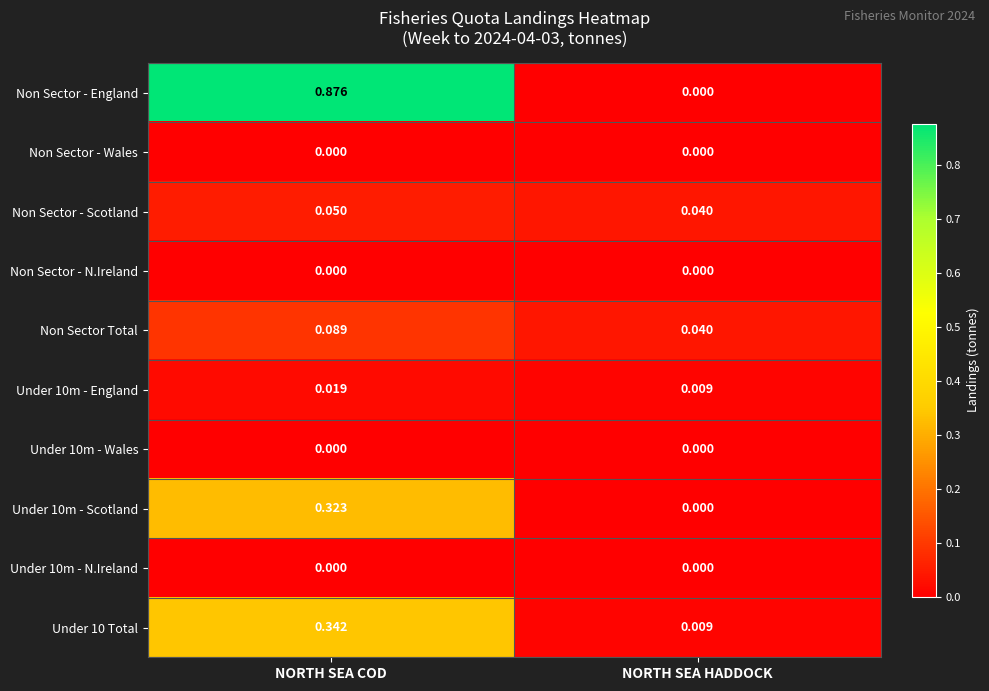

Between NORTH SEA COD and NORTH SEA HADDOCK, which series saw the biggest shift?

Non Sector - England